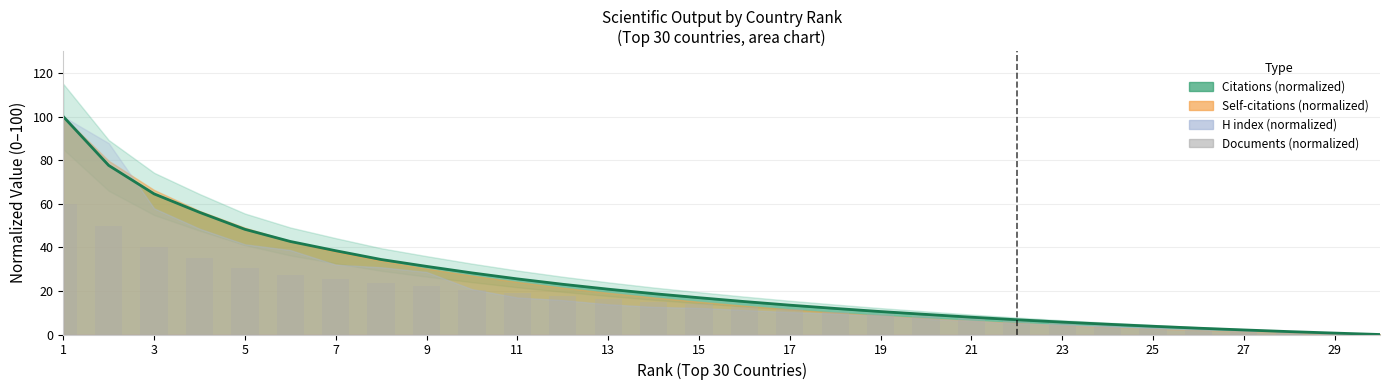

What is the sum of the values at 11 and 3?

58.8